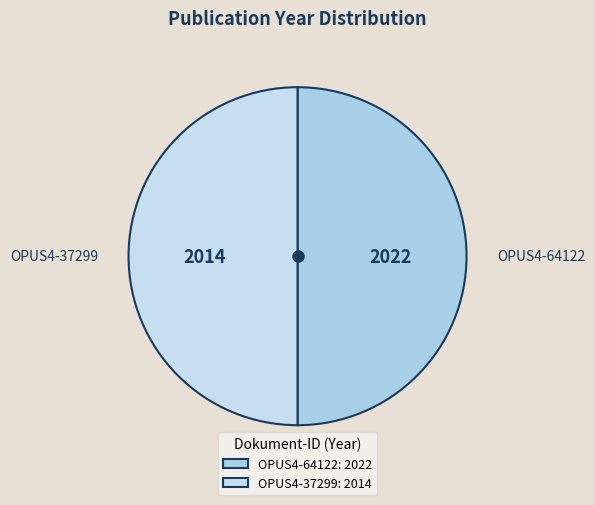

To the nearest percent, what portion does OPUS4-37299 represent?

50%